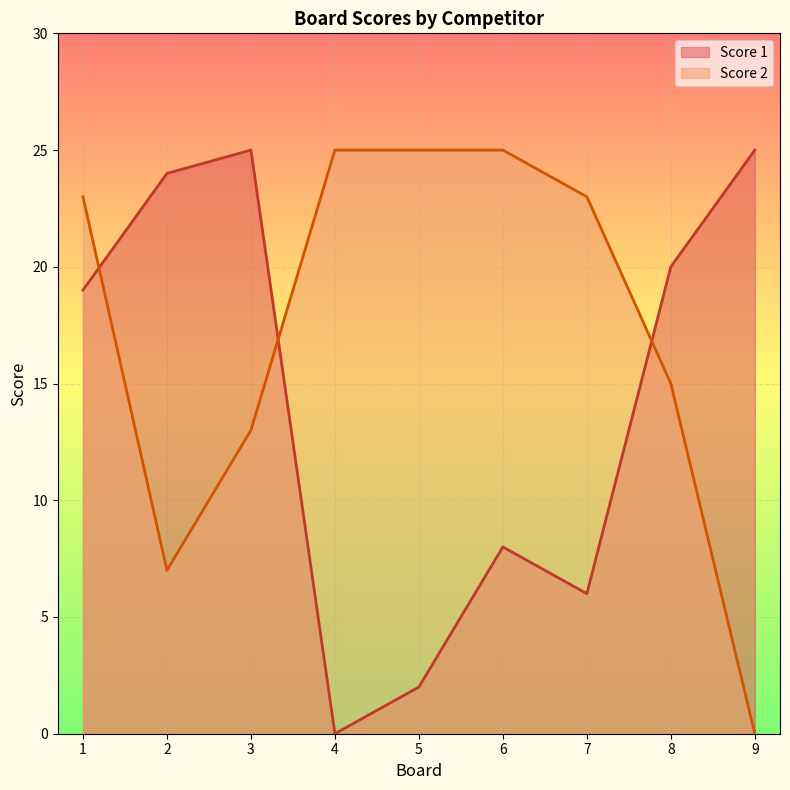

What is the average value of the Score 2 series?

17